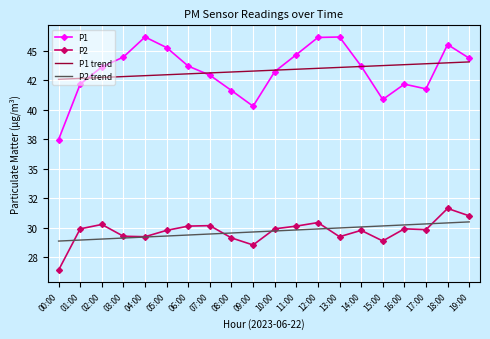

What is the value of the P1 trend point at the 9th from the left?

43.2